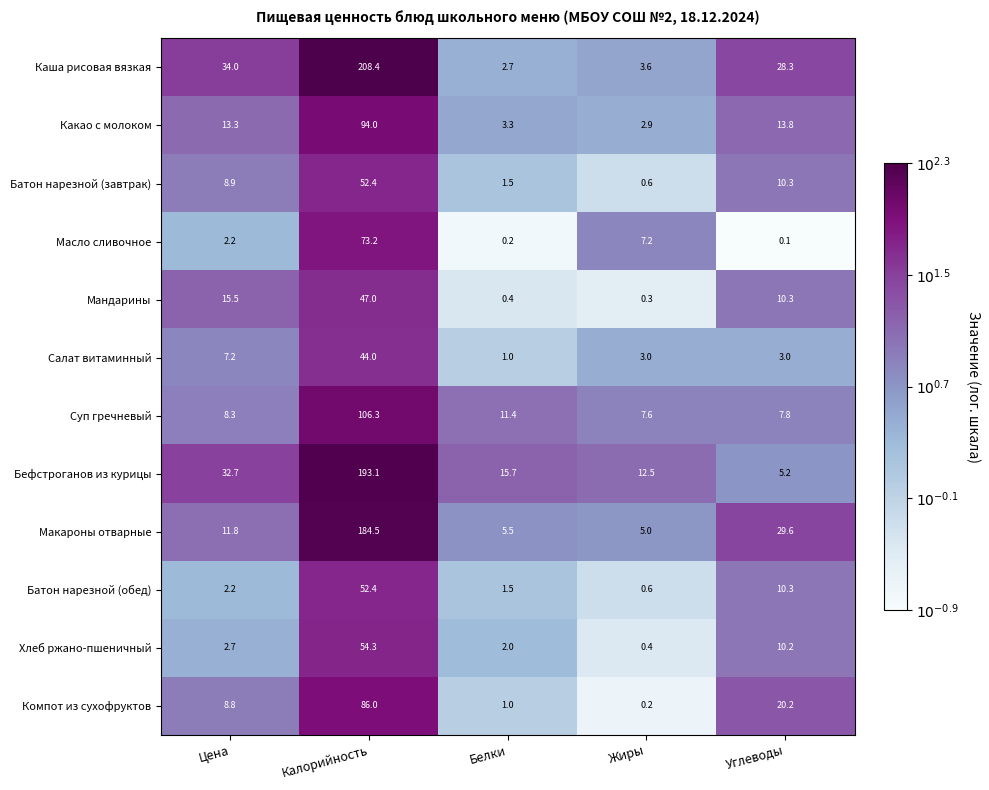

What is the difference between the highest and lowest values at Калорийность?

164.4